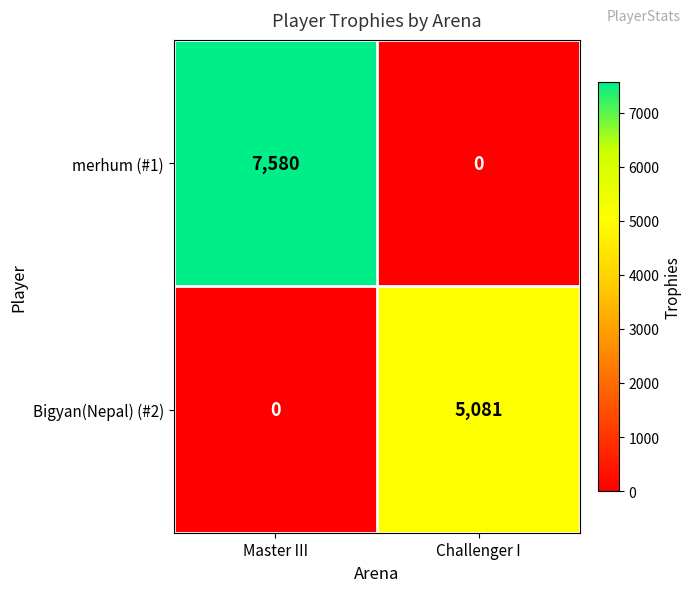

The merhum (#1) series shows 7580 at Master III. True or false?

True